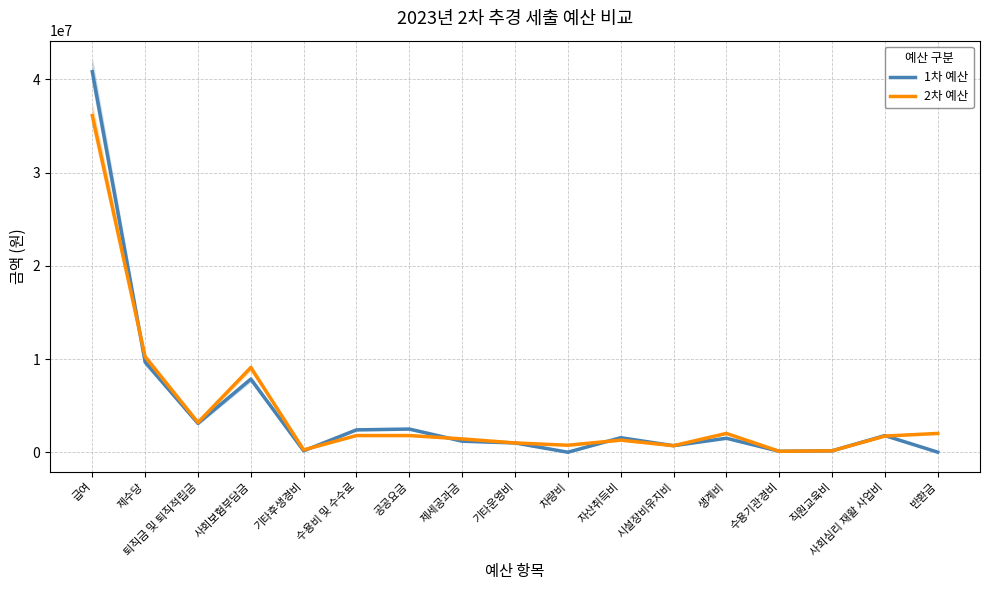

Which has a higher value, 급여 or 시설장비유지비?

급여